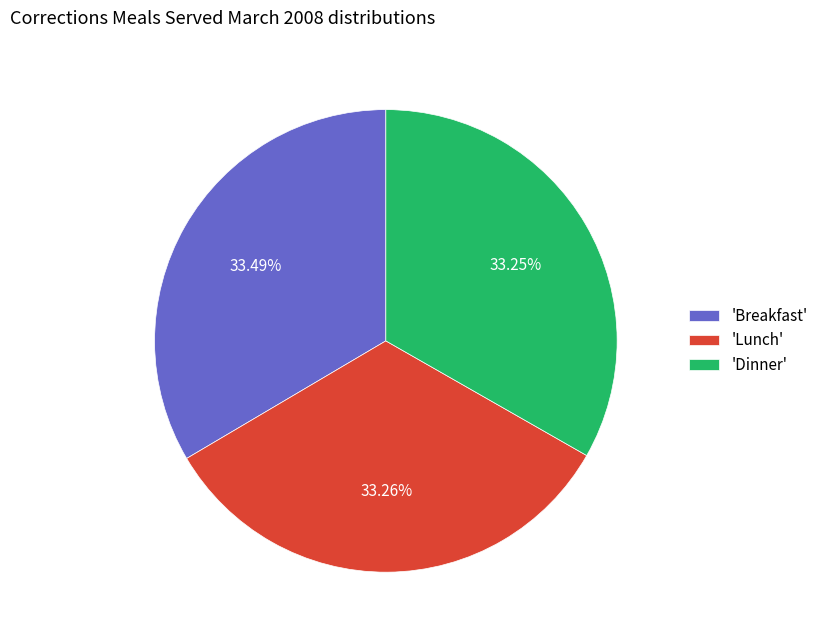

How many segments does this pie chart have?

3